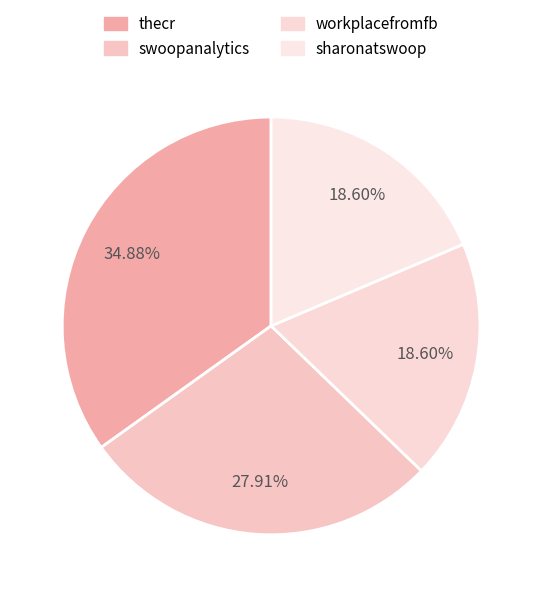

Which slice is the largest?

thecr